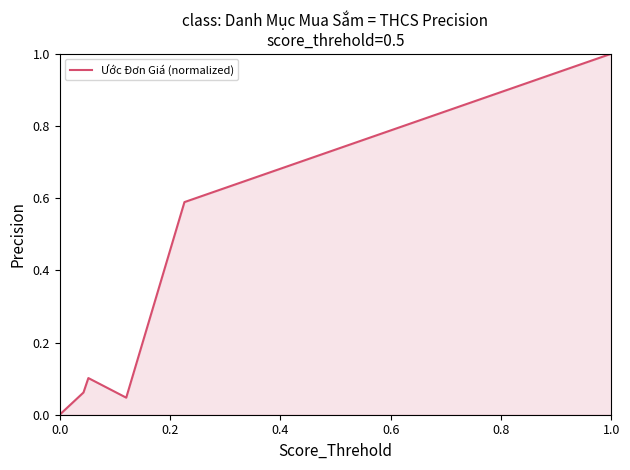

True or false: the data has more than 0 interior local peaks.

True